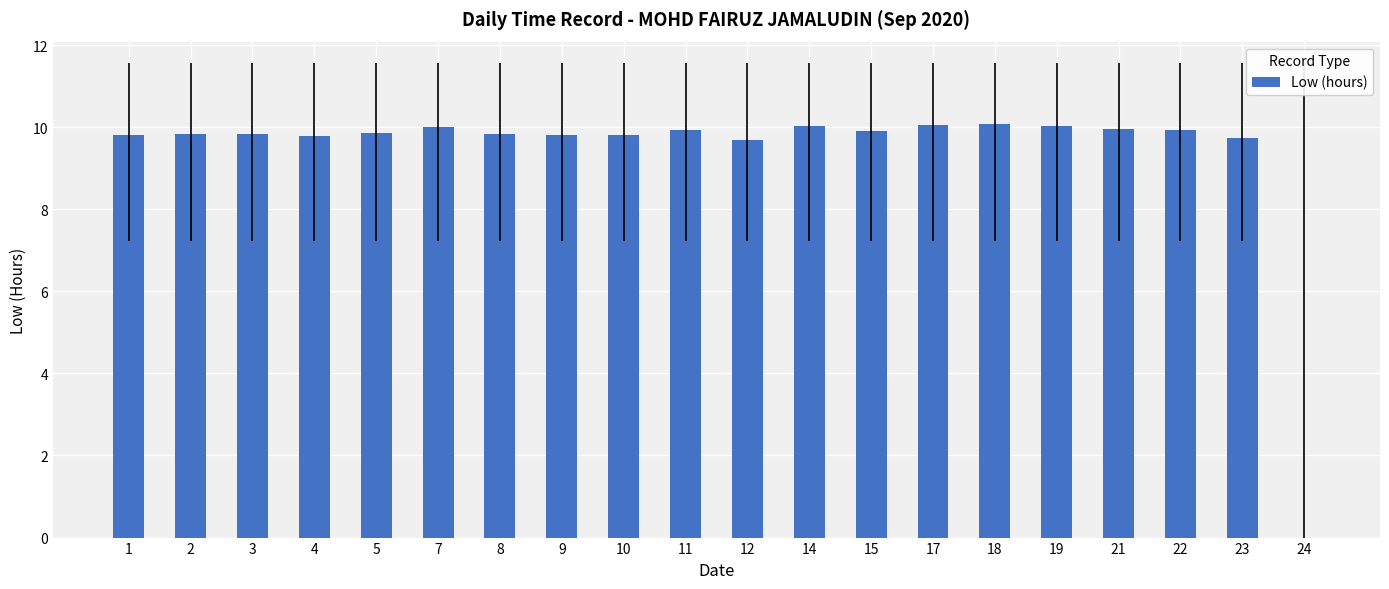

The value at 10 is 15.5. True or false?

False